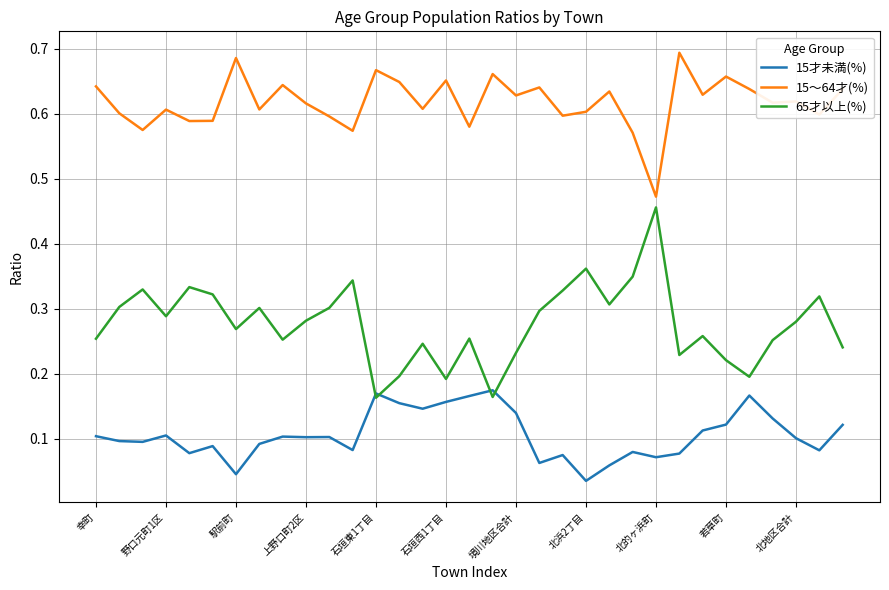

Which series has the largest range (max minus min)?

65才以上(%)